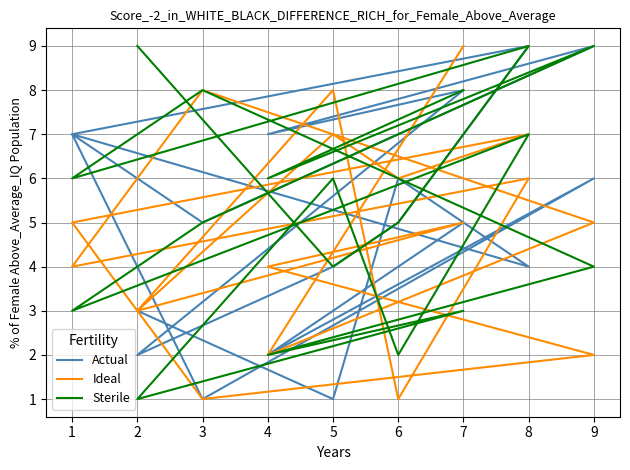

How many data points does each series have?

18